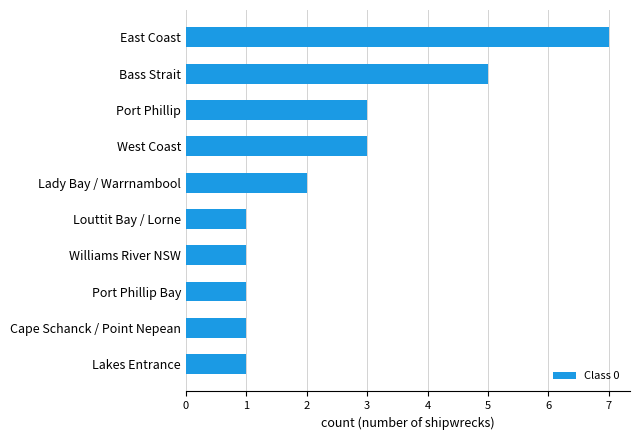

The value at West Coast is 3. True or false?

True